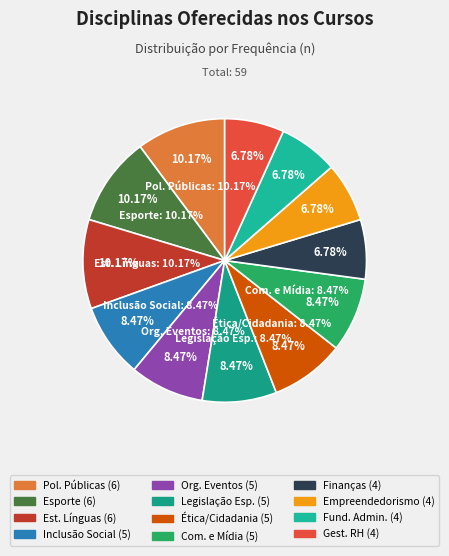

Which category has the smallest portion of the pie?

Finanças e Contabilidade